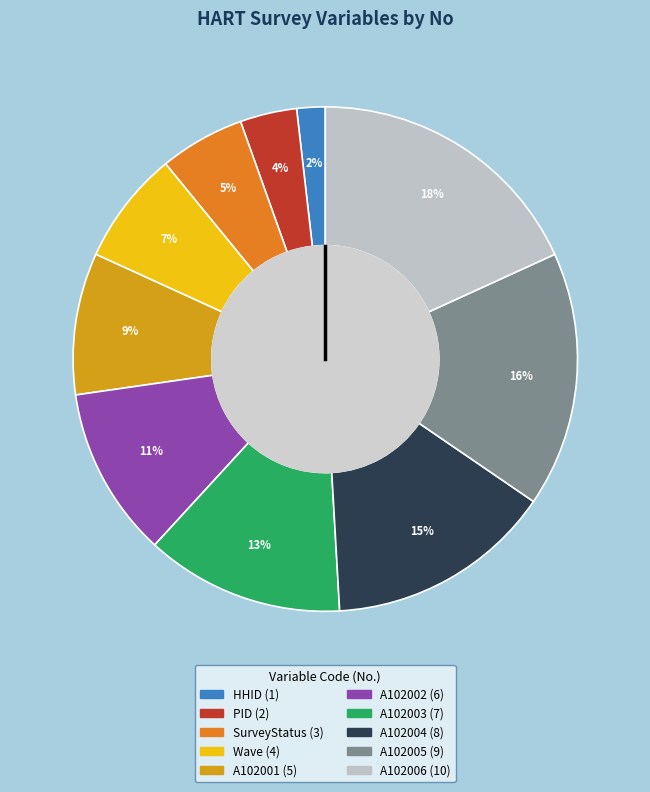

Is A102004 the majority of the pie?

No